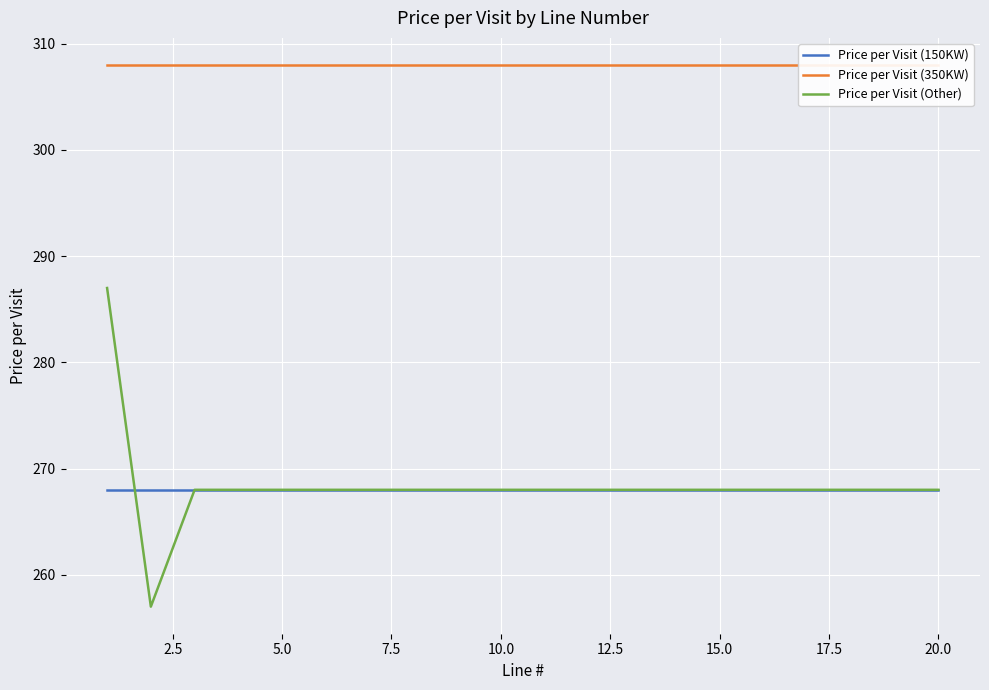

Which series ends up on top after the final intersection of Price per Visit (Other) and Price per Visit (150KW)?

Price per Visit (150KW)